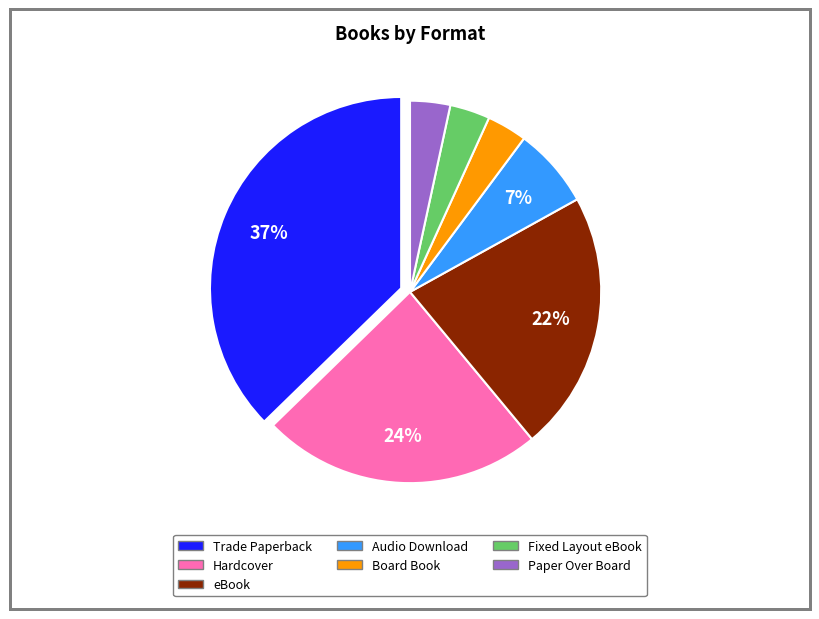

How many segments does this pie chart have?

7